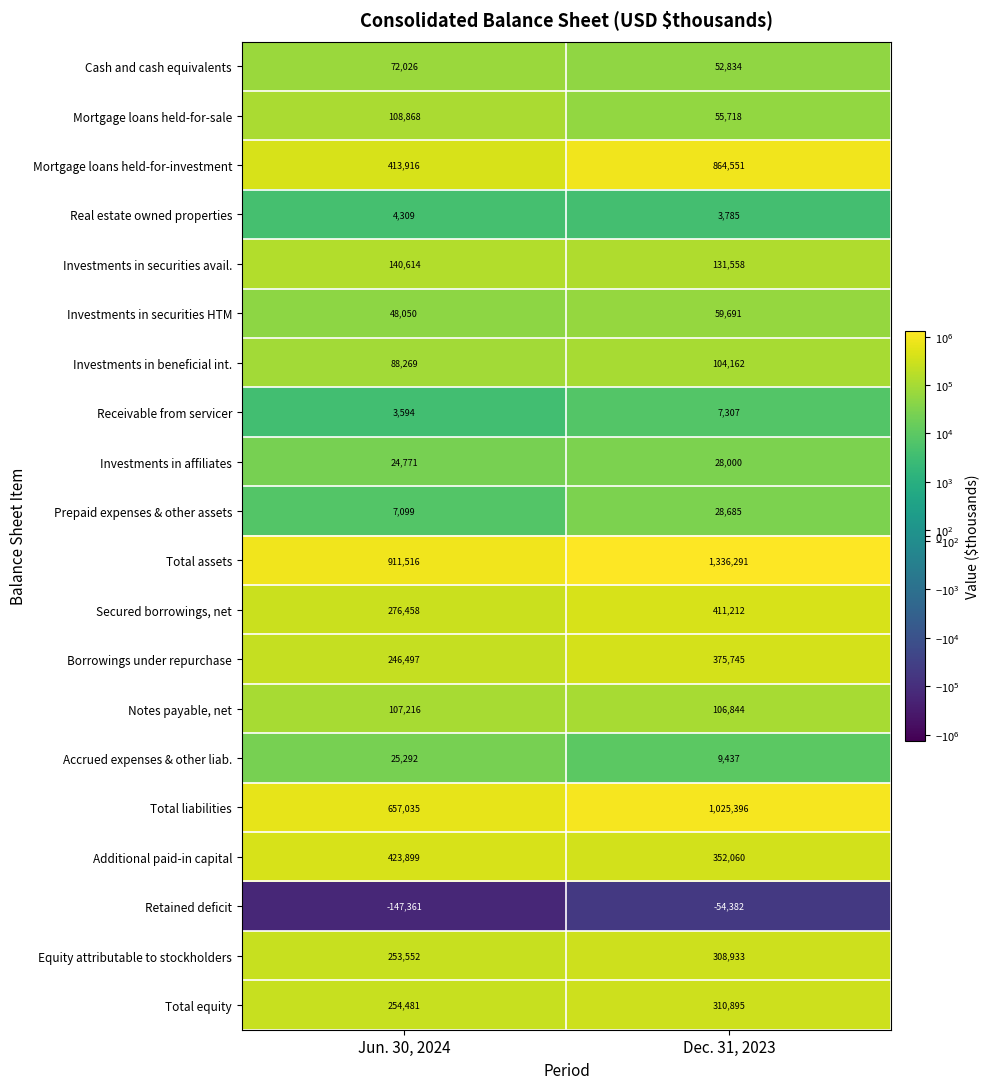

What value does the Notes payable, net series have at Dec. 31, 2023?

106844